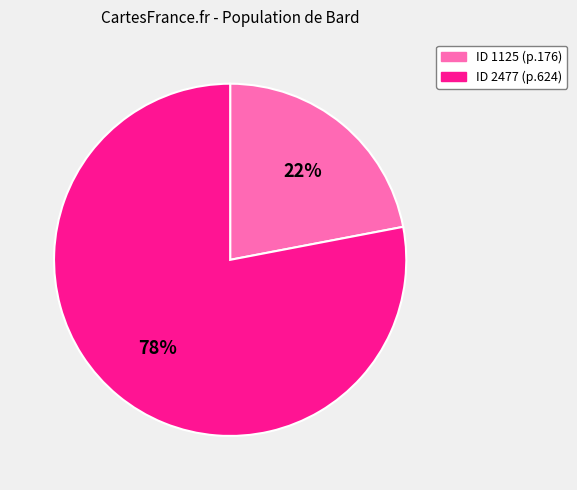

To the nearest percent, what is the difference between the largest and smallest slice percentages?

56%